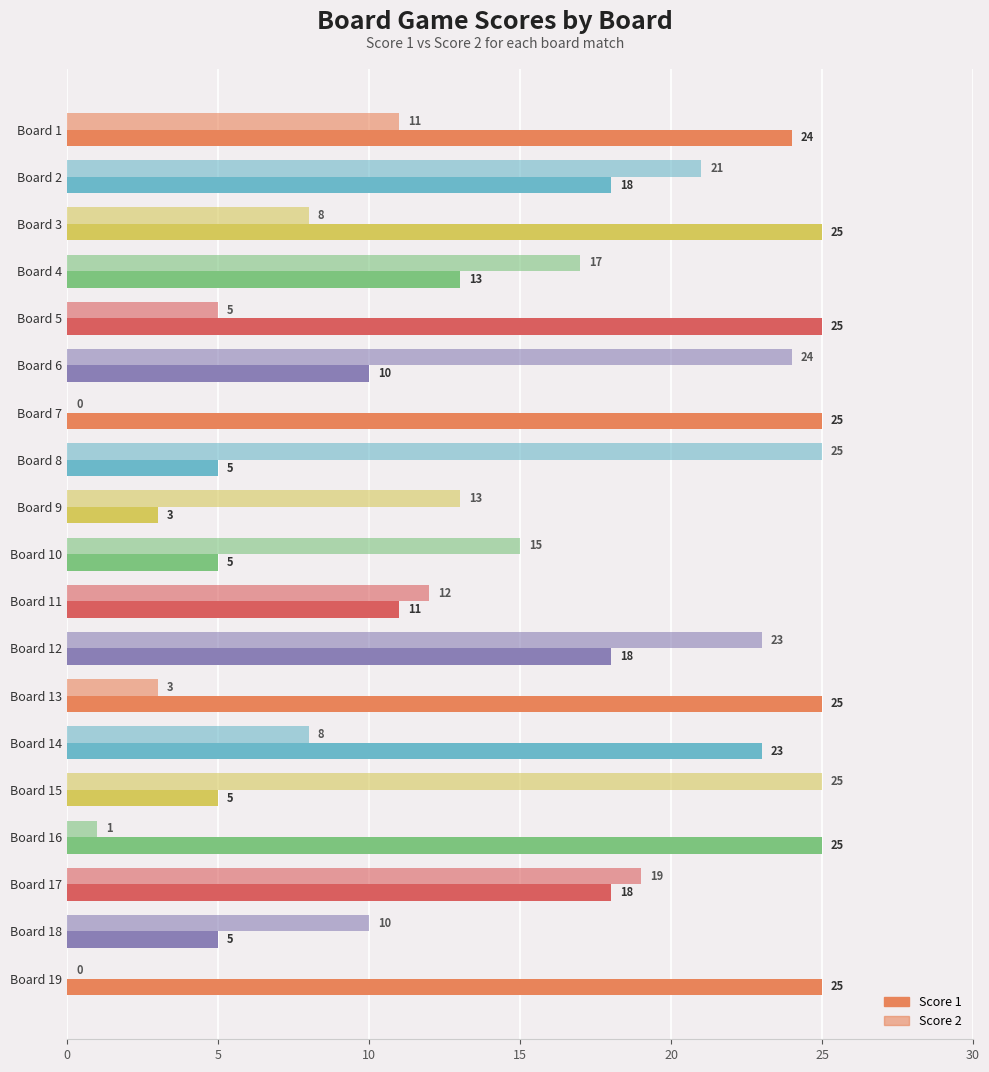

How many series are shown in this chart?

2